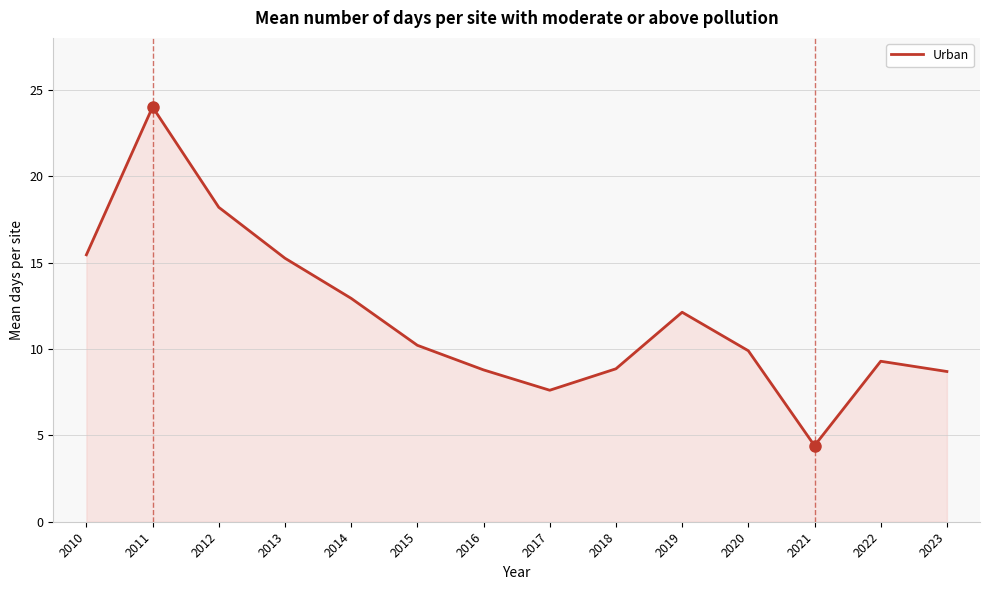

The value at 2015 is 10.2. True or false?

True